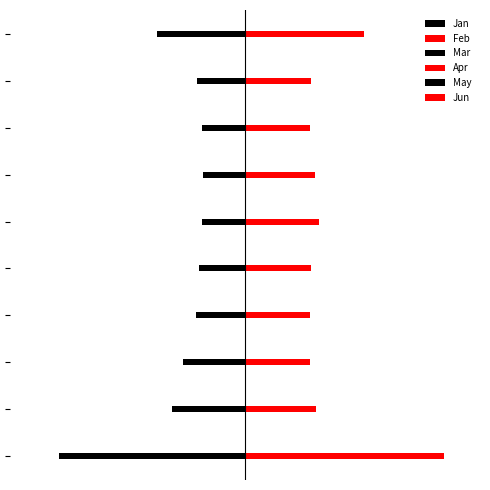

What is the difference between the highest and lowest values at 7?

1.6